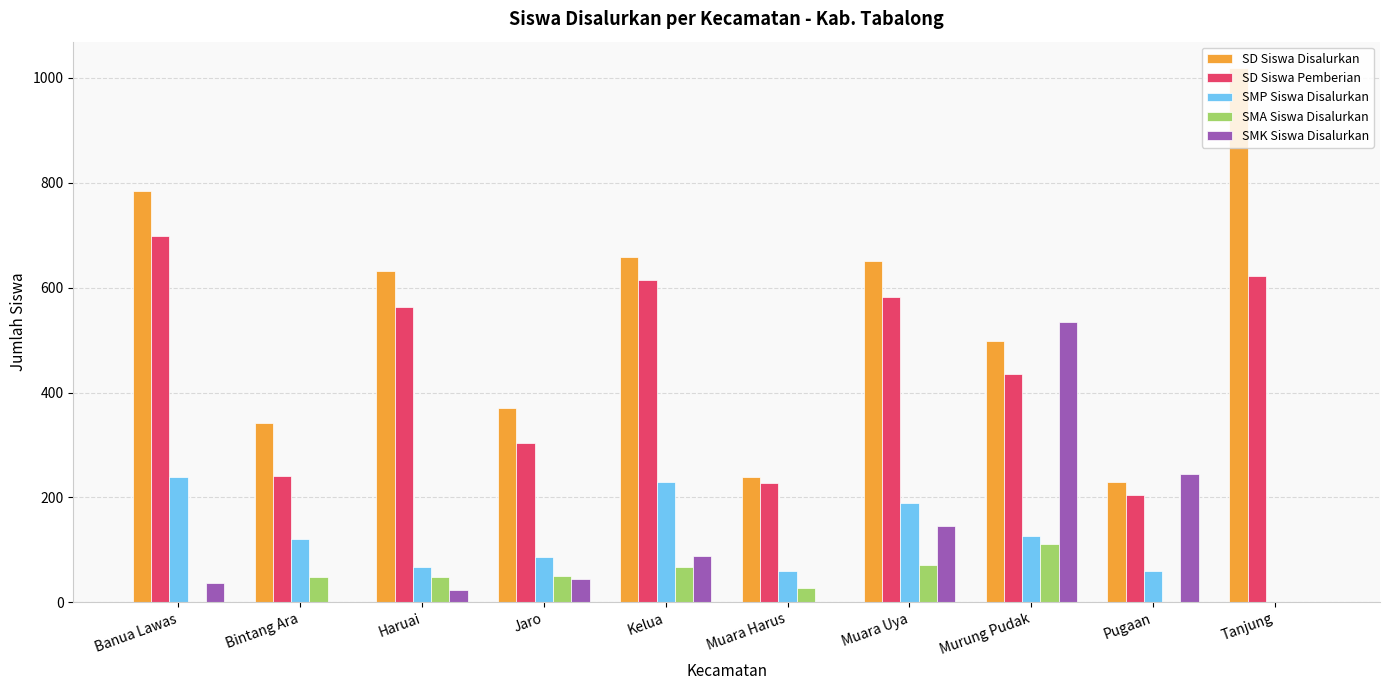

How many groups of bars are there?

10